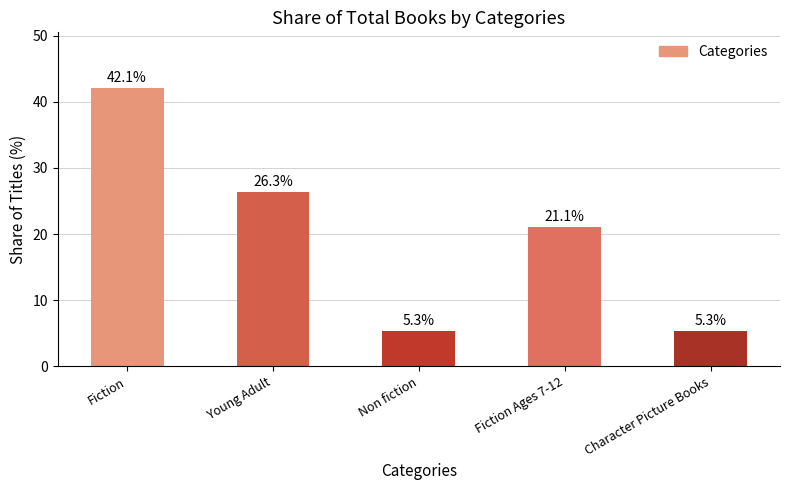

What is the ratio of the value at Young Adult to the value at Character Picture Books?

5.0